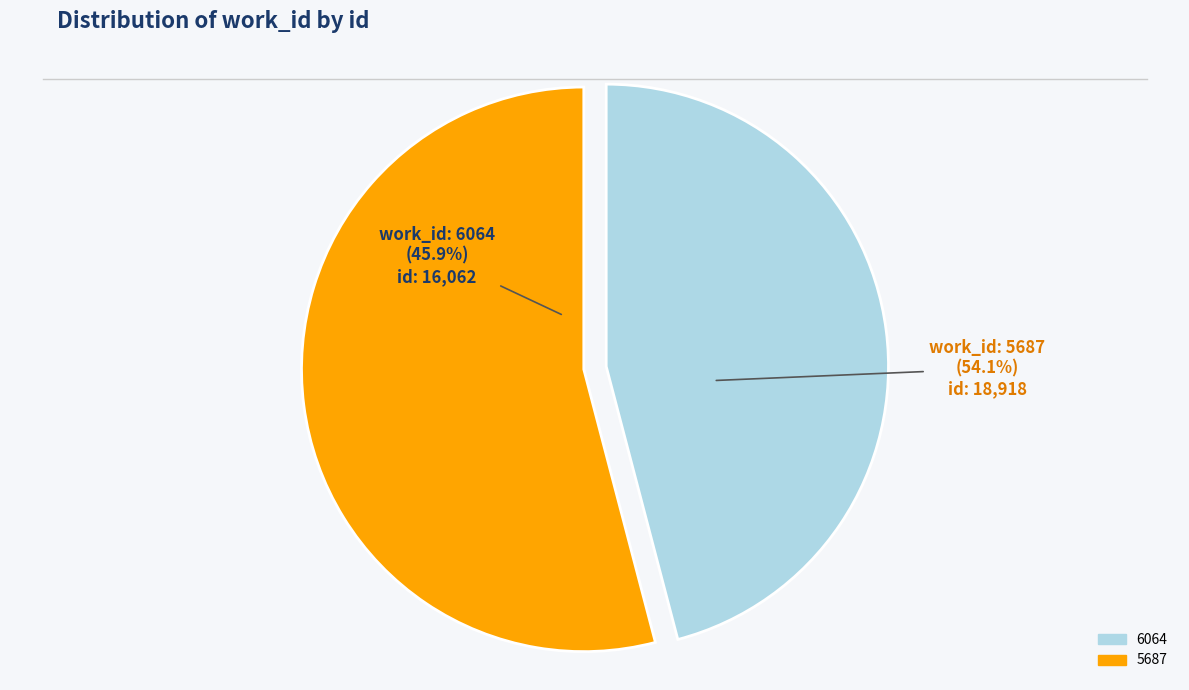

What is the largest slice in the pie chart?

5687